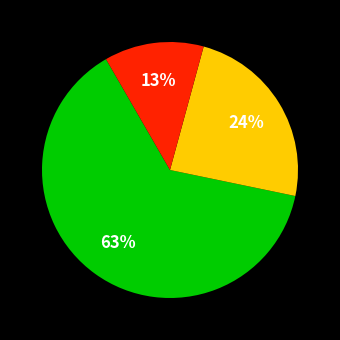

Does any single category account for the majority?

Yes